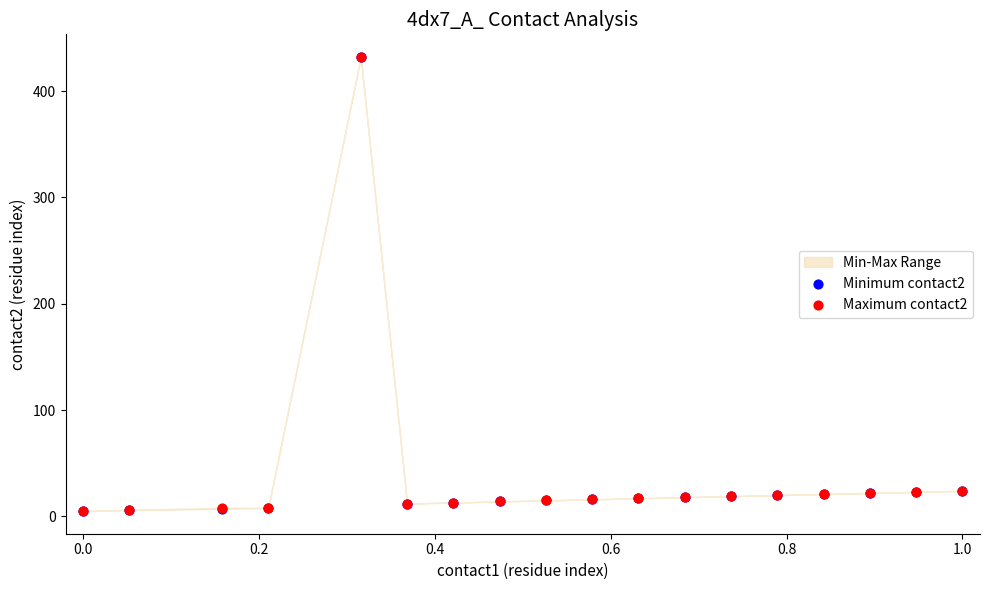

Which series contains the highest Y value?

Minimum contact2